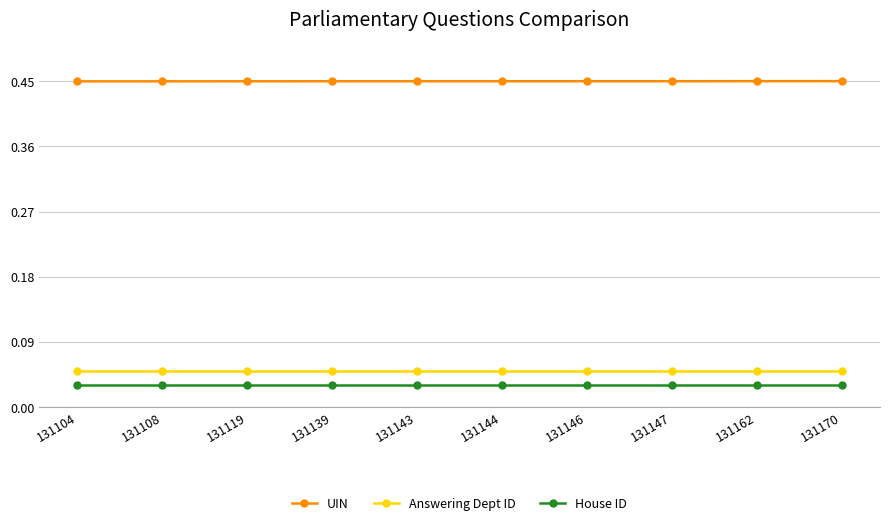

List the series in order of their peak value, highest first.

UIN, Answering Dept ID, House ID